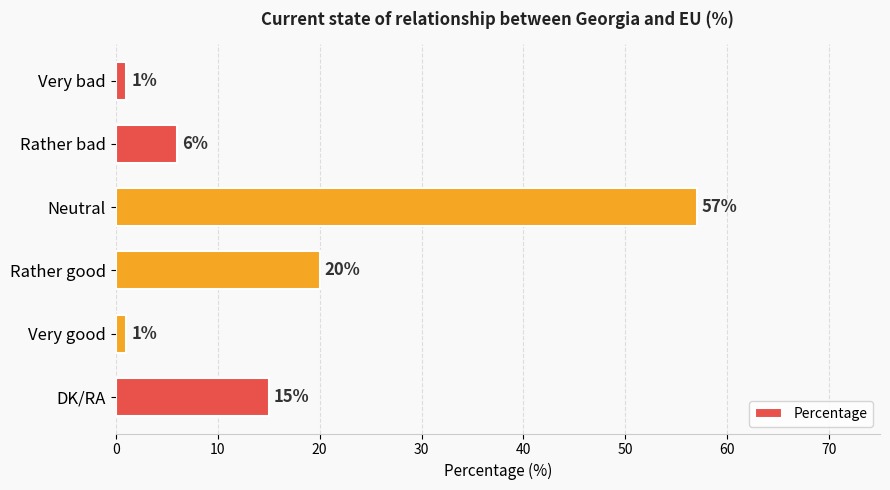

What is the change in value from Very bad to Rather good?

+19